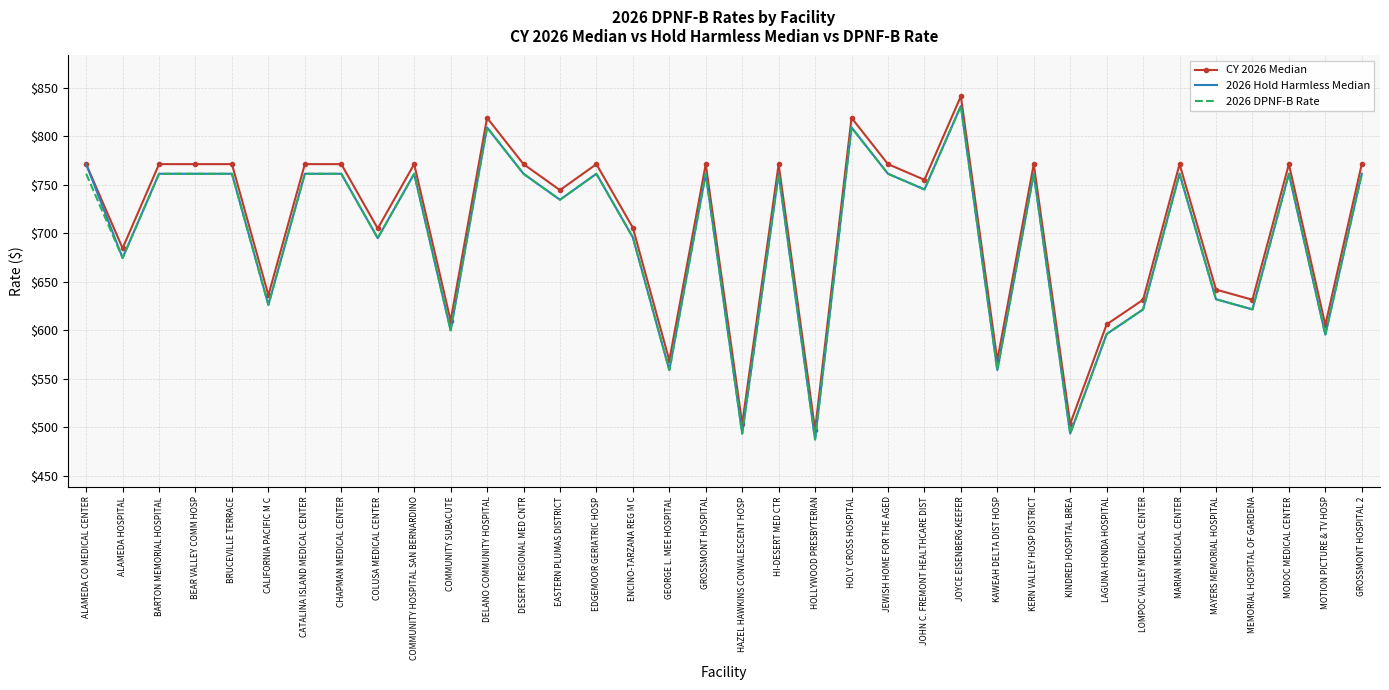

What value does the 2026 DPNF-B Rate series have at BEAR VALLEY COMM HOSP?

761.3